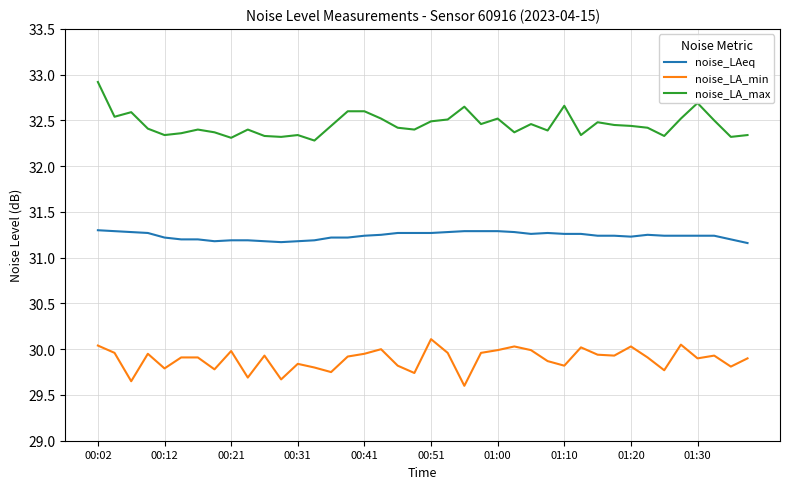

True or false: noise_LAeq and noise_LA_max intersect in this chart.

False